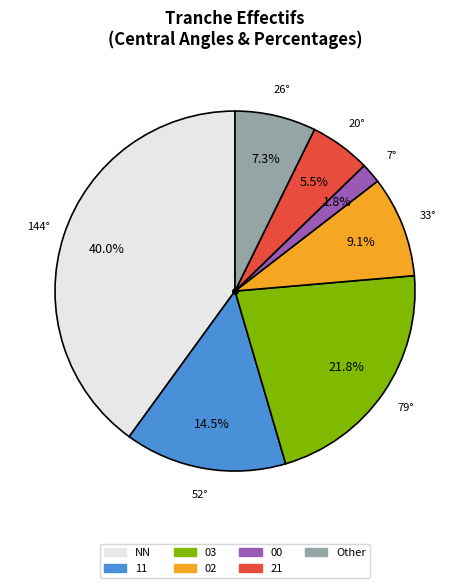

Is there a majority slice in this chart?

No